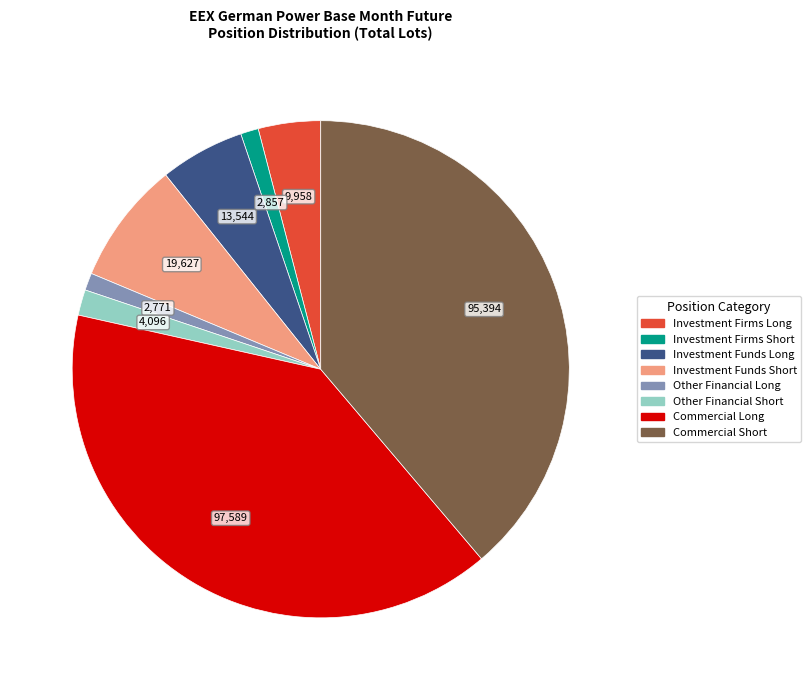

Which slice is the largest?

Commercial Long